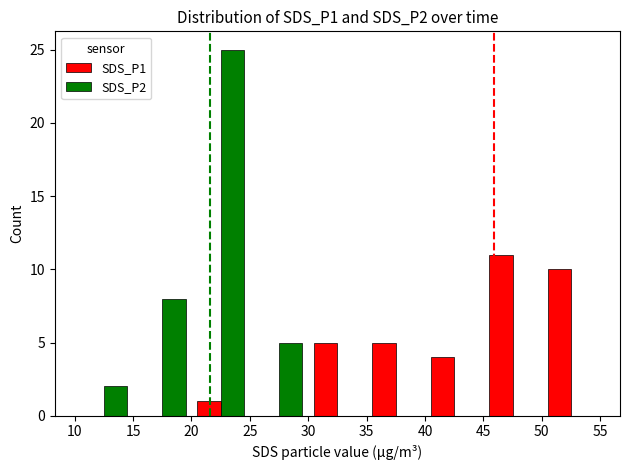

Count the number of categories in the chart.

9